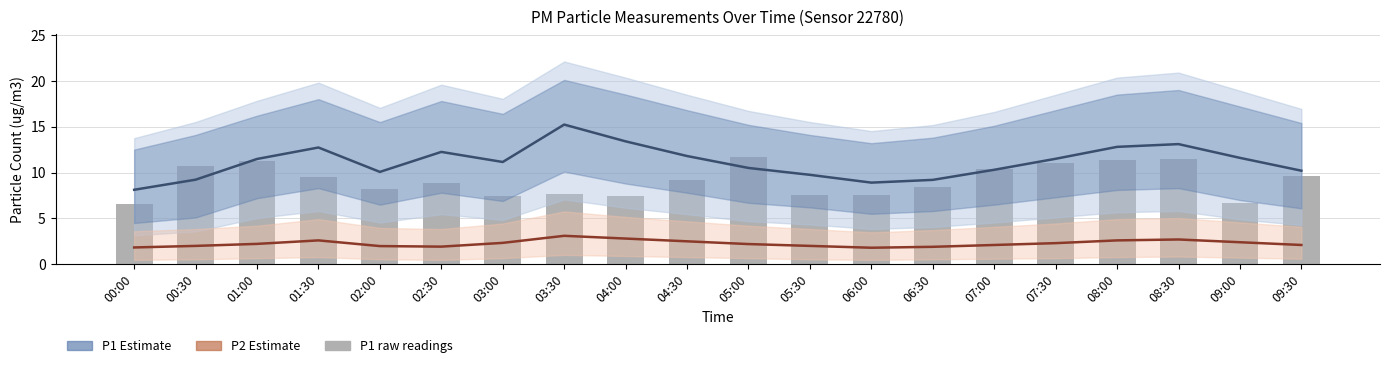

What is the minimum value for P1 raw?

6.5